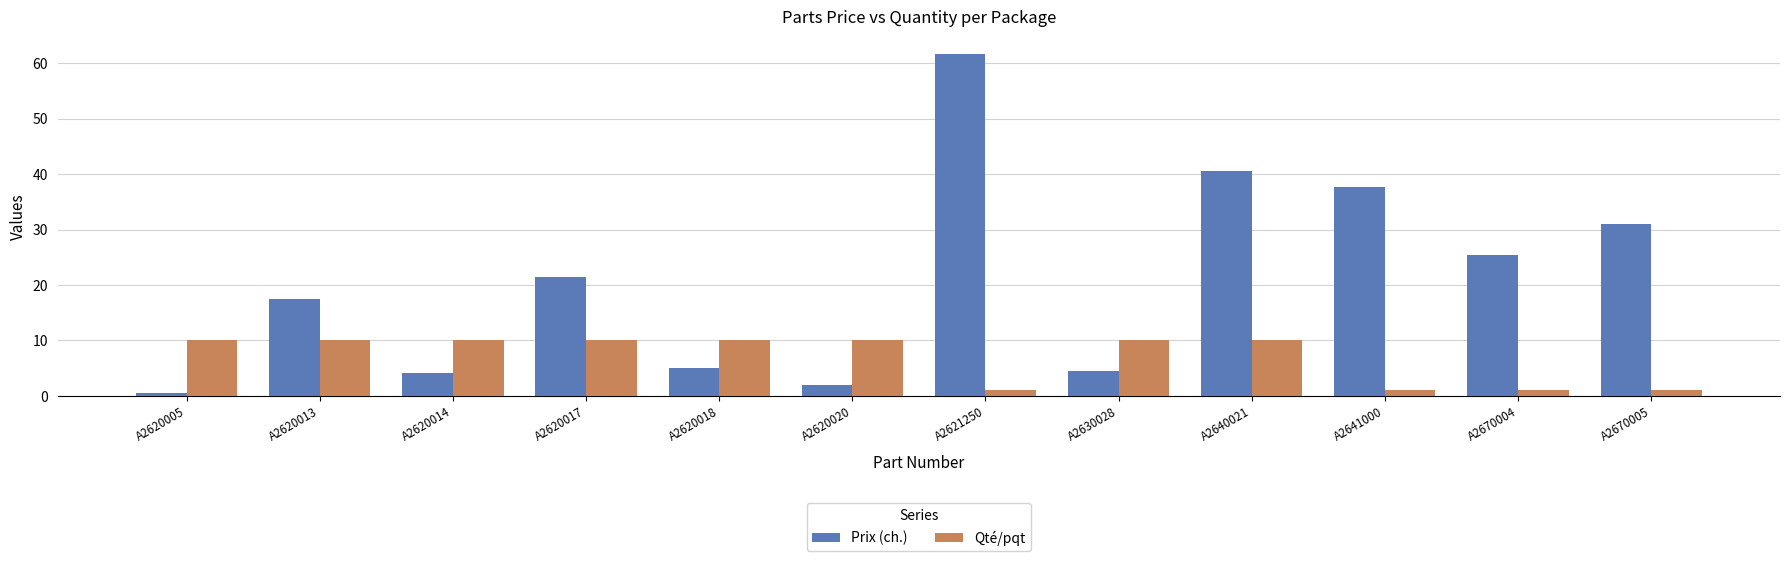

The value of Prix (ch.) at A2620018 is 5.0. True or false?

True